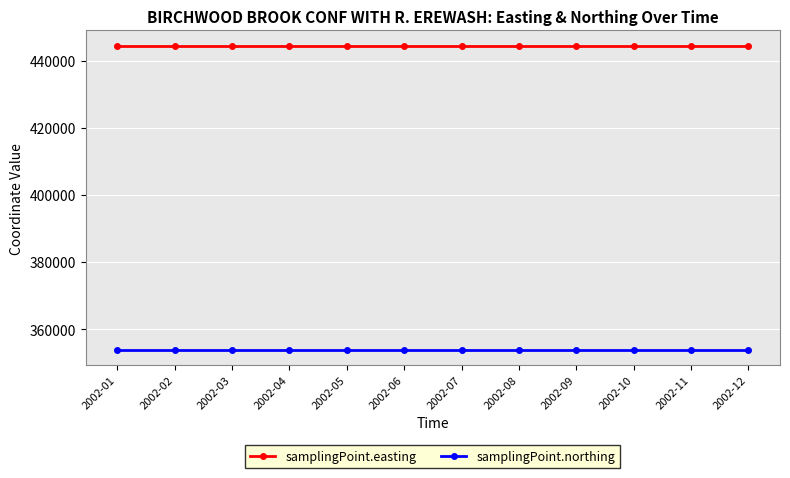

True or false: samplingPoint.northing and samplingPoint.easting cross at least once.

False